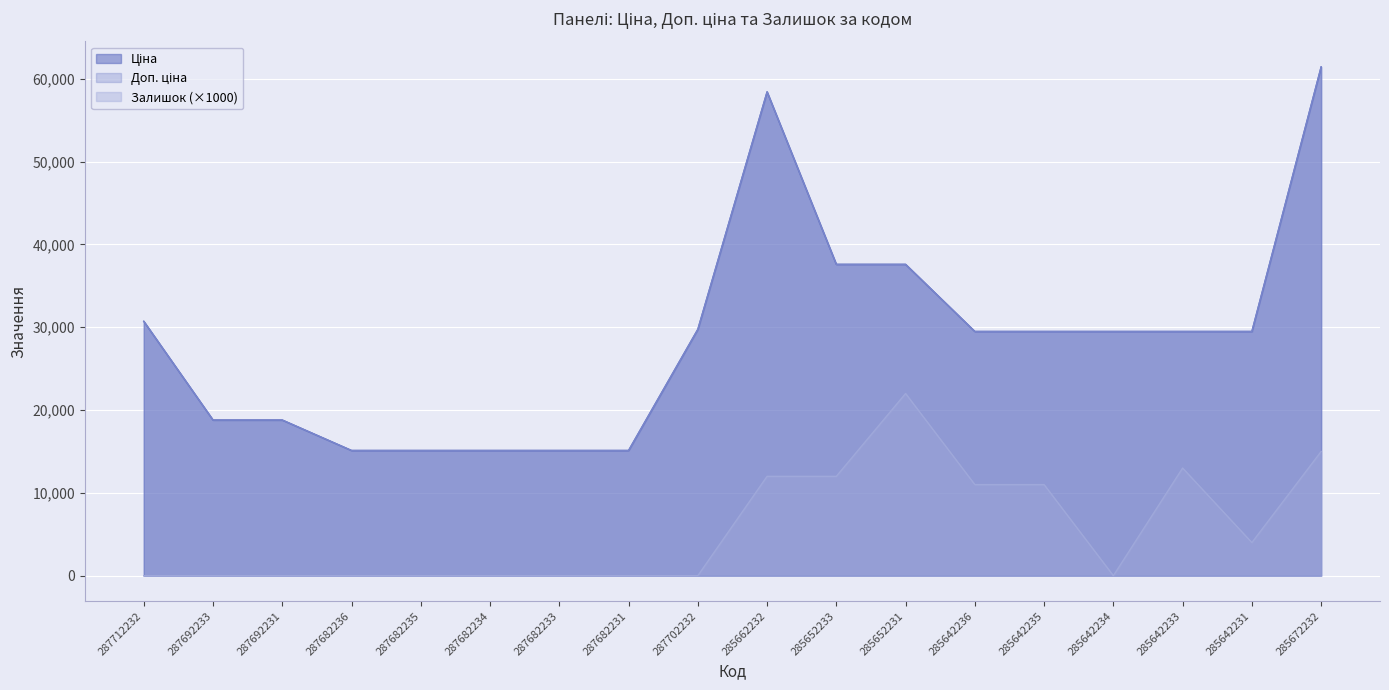

At how many categories does at least one series exceed 25311?

11